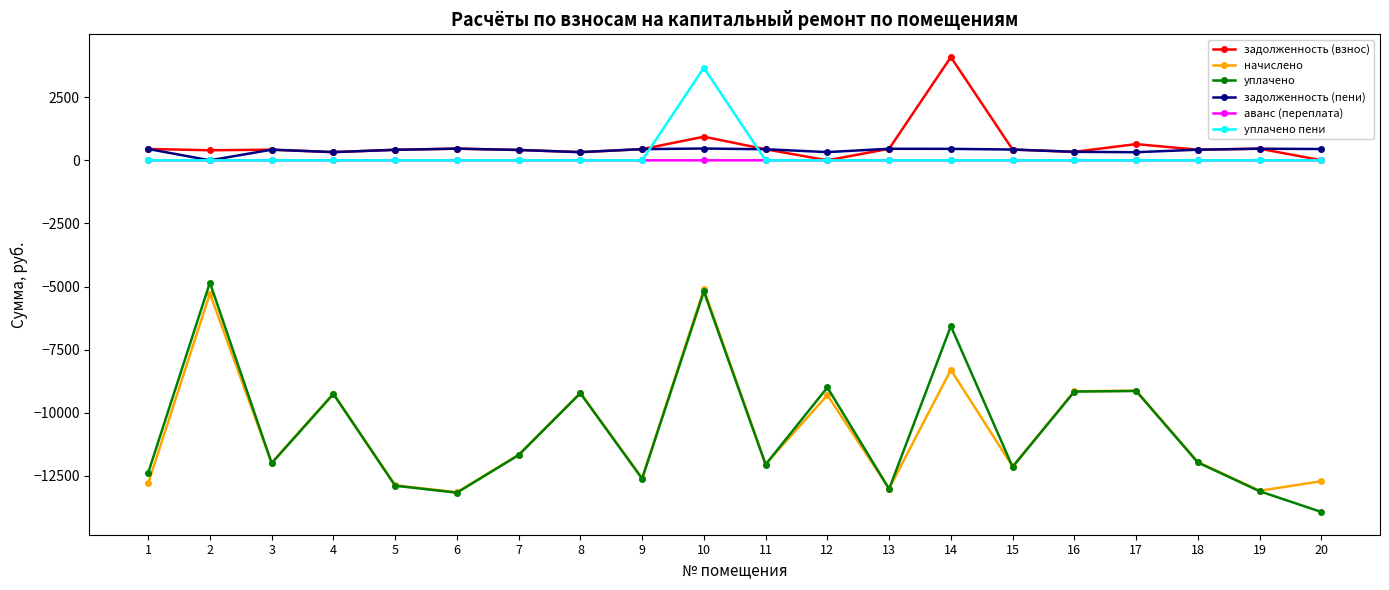

At which category does уплачено reach its first local valley?

3